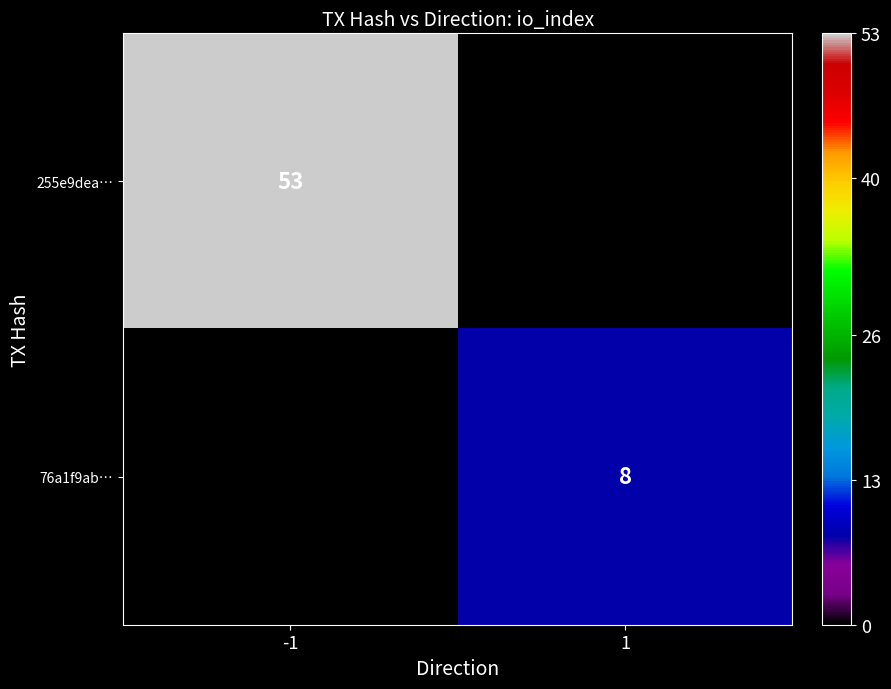

Count the number of data series in this chart.

2